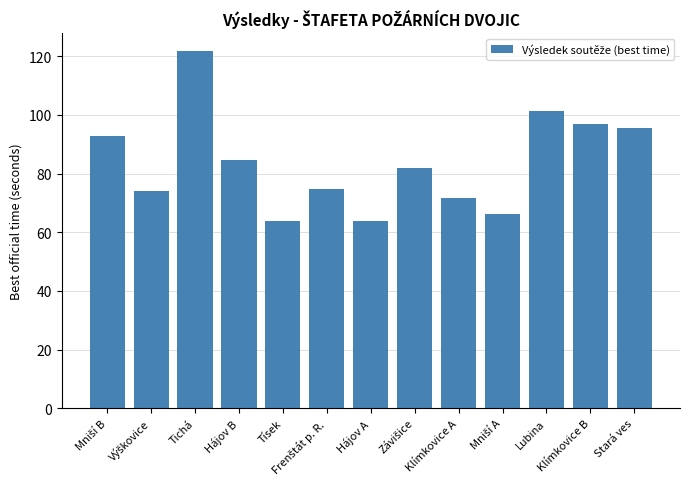

What is the difference between the second highest and second lowest values?

37.3